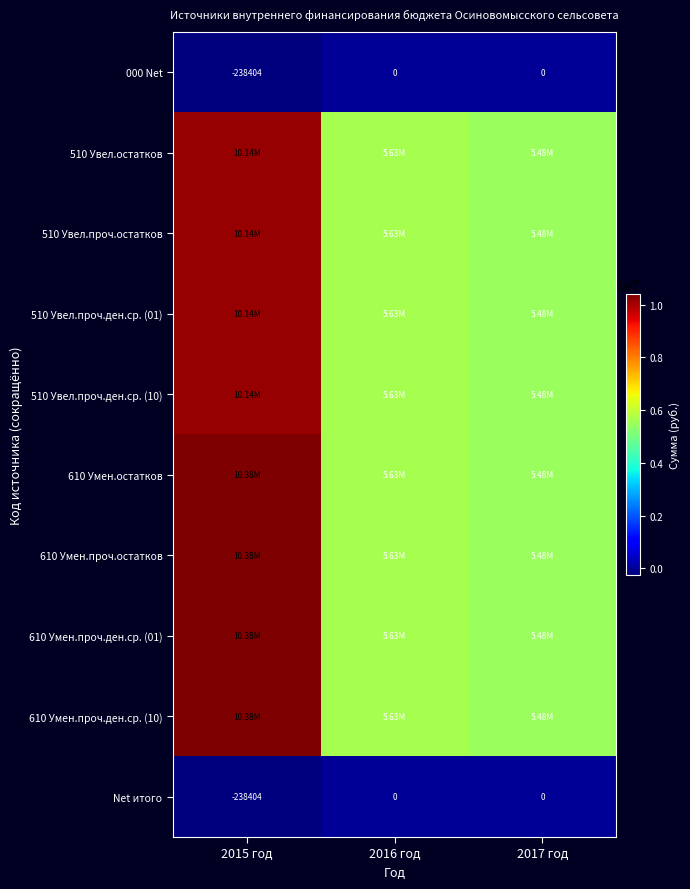

How many series are shown in this chart?

10